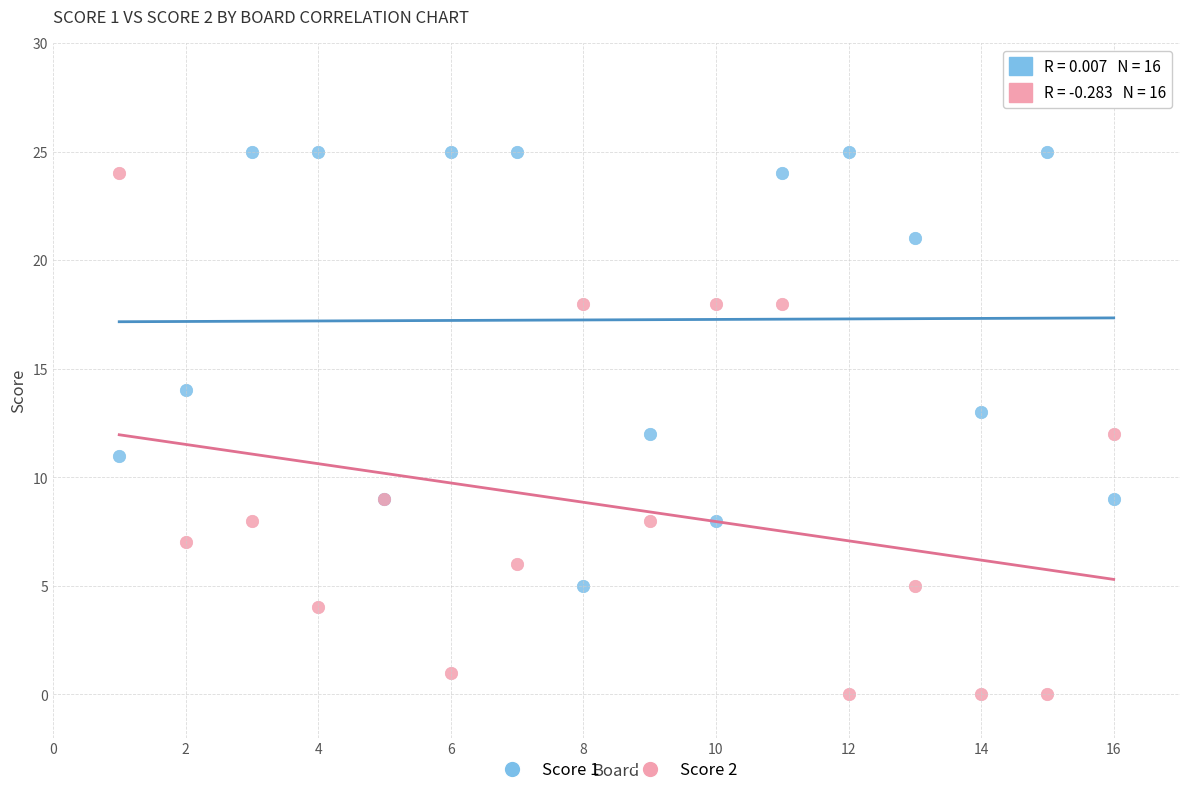

Which series contains the lowest Y value?

Score 2